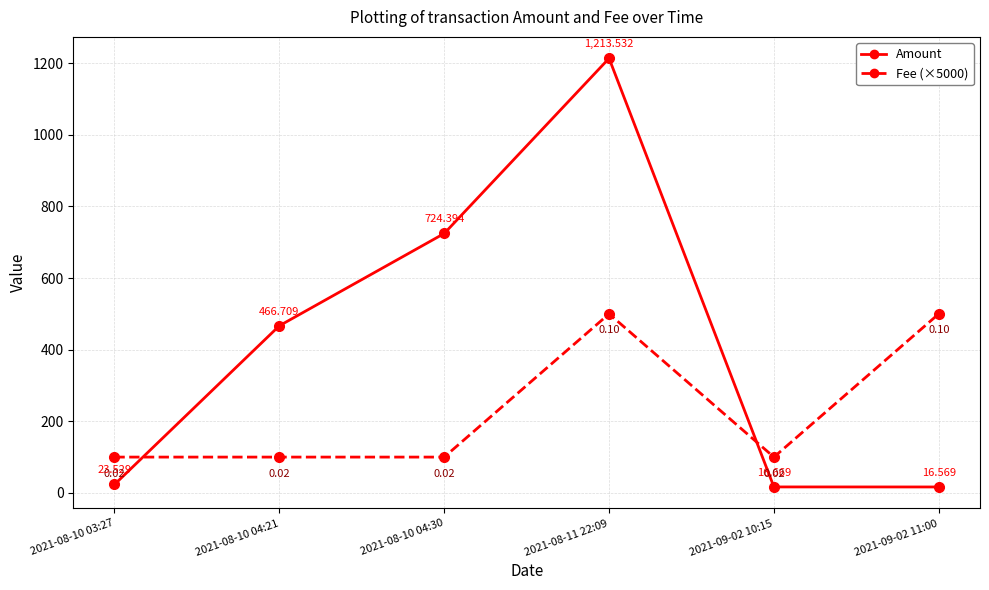

Is the value of Amount at 2021-08-10 04:21 greater than the value of Fee (×5000) at 2021-08-11 22:09?

No